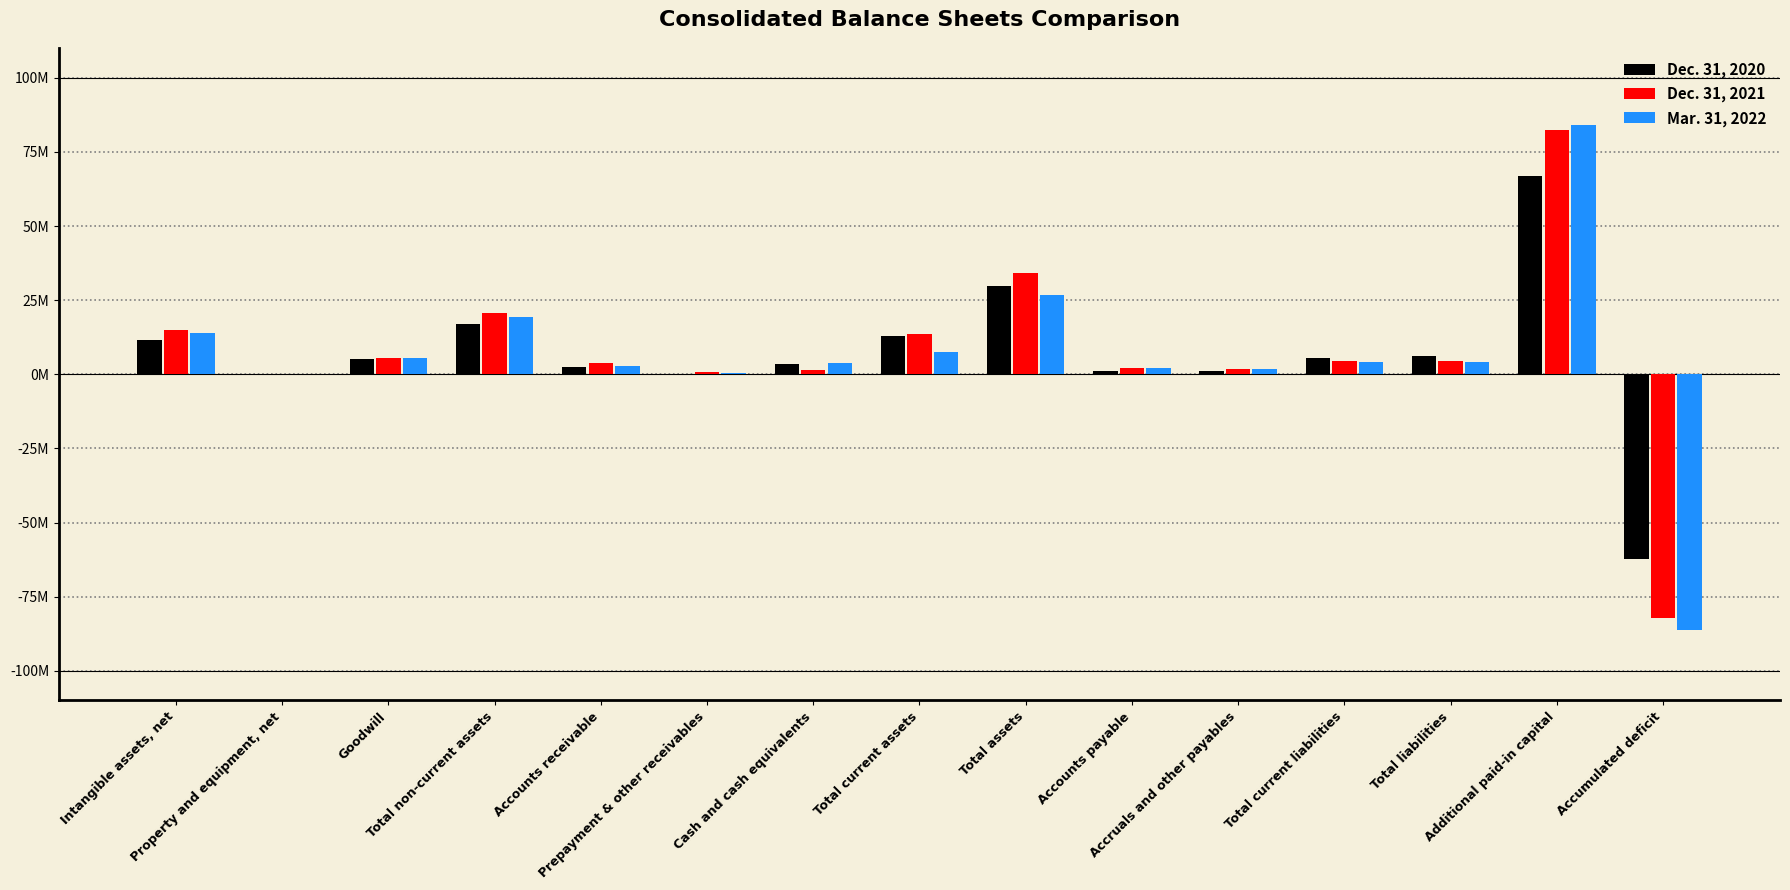

List the series in order of their overall mean, highest first.

Dec. 31, 2021, Dec. 31, 2020, Mar. 31, 2022